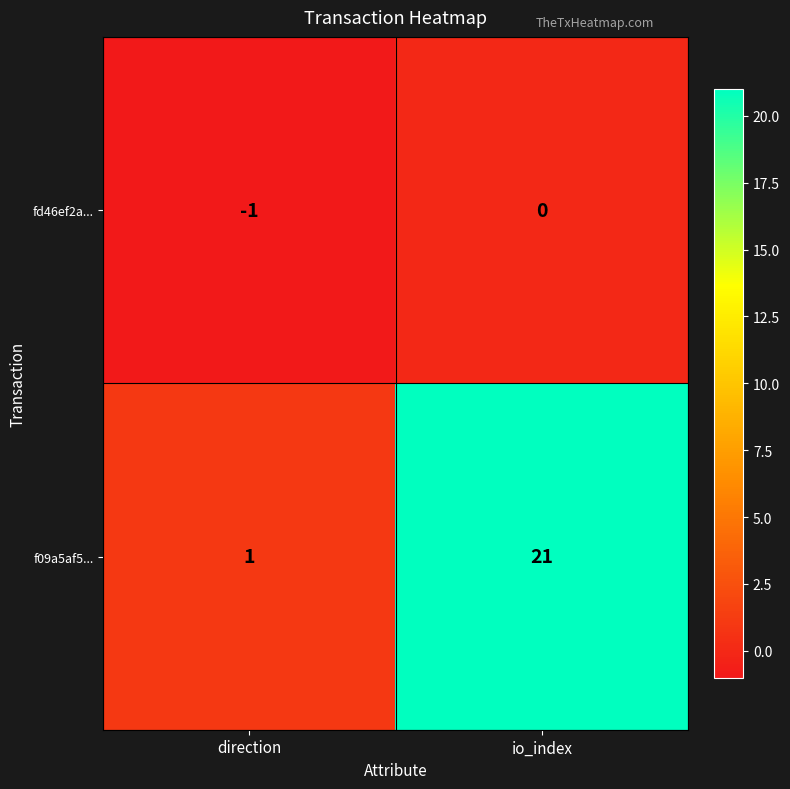

The f09a5af5... series shows 29 at io_index. True or false?

False